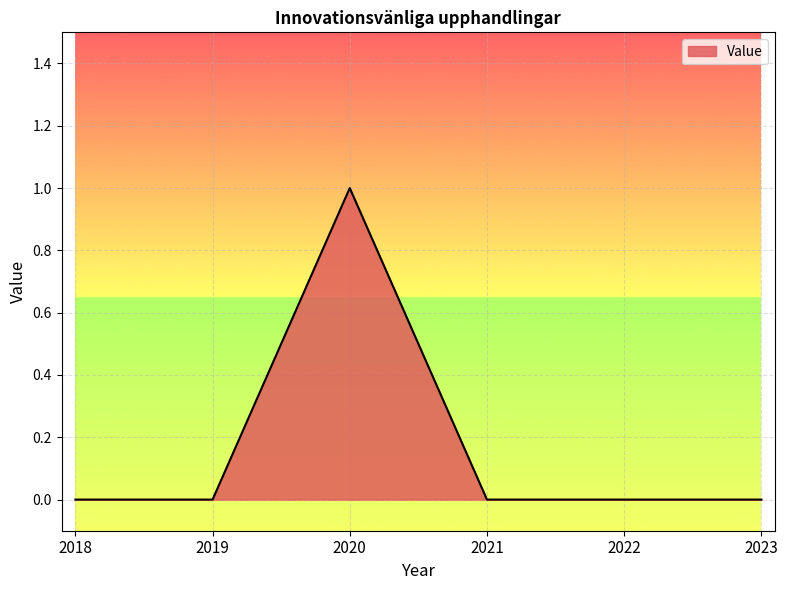

Reading left to right, list all the values displayed in this chart.

0	0	1	0	0	0